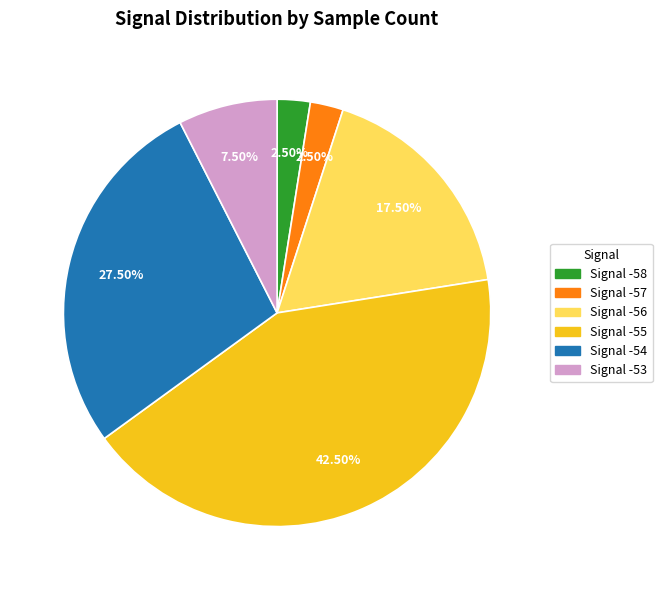

Between Signal -53 and Signal -57, which is larger?

Signal -53